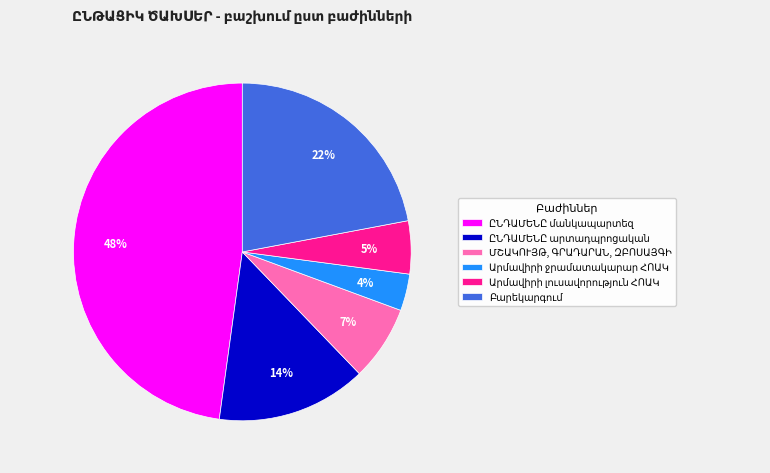

To the nearest percent, what is the difference between the largest and smallest slice percentages?

44%